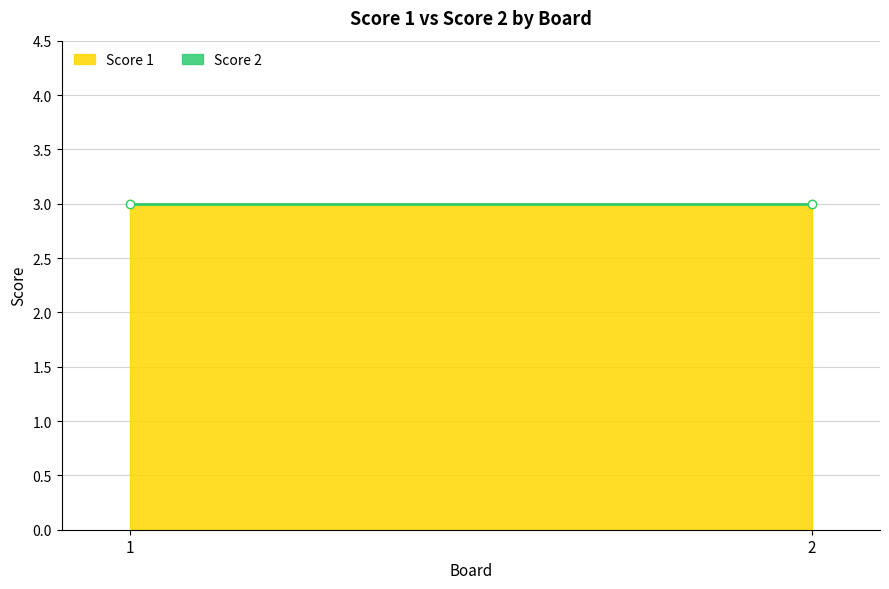

Reading left to right, what are all the values shown in this chart?

Score 1: 1=3	2=3
Score 2: 1=0	2=0